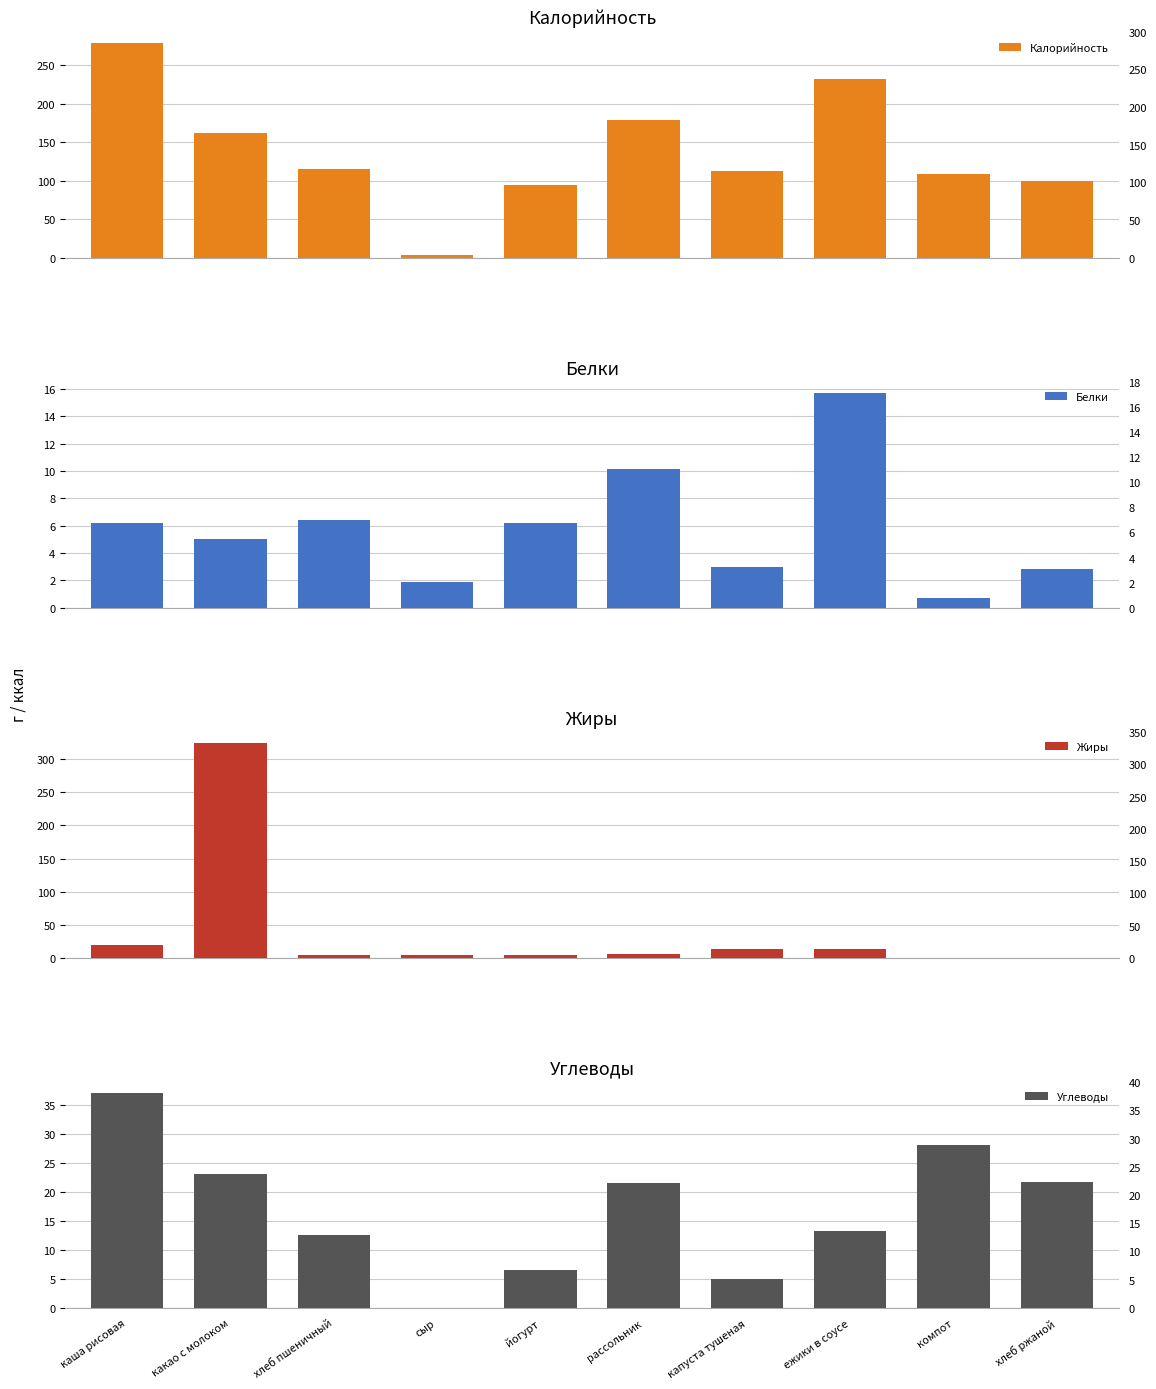

Where is Жиры nearest to the value 162?

каша рисовая